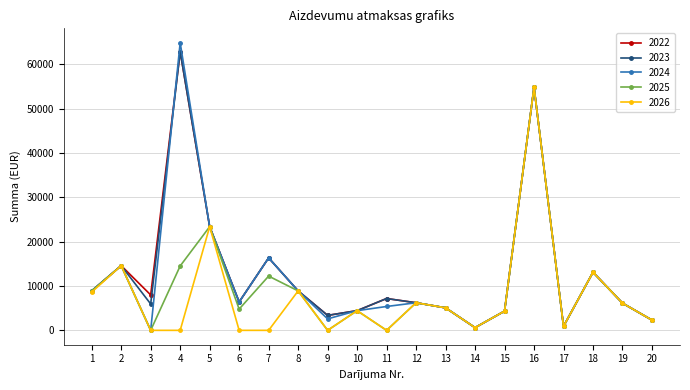

Is it true that 2024 equals 10656.9 at 12?

False